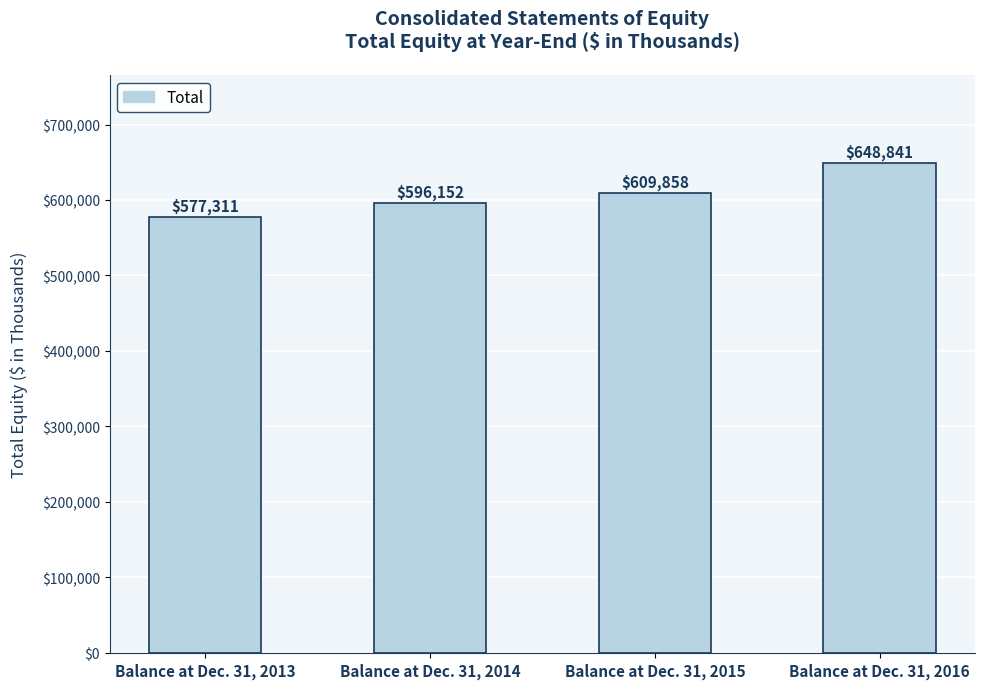

What is the value of the 1st bar from the left?

577311